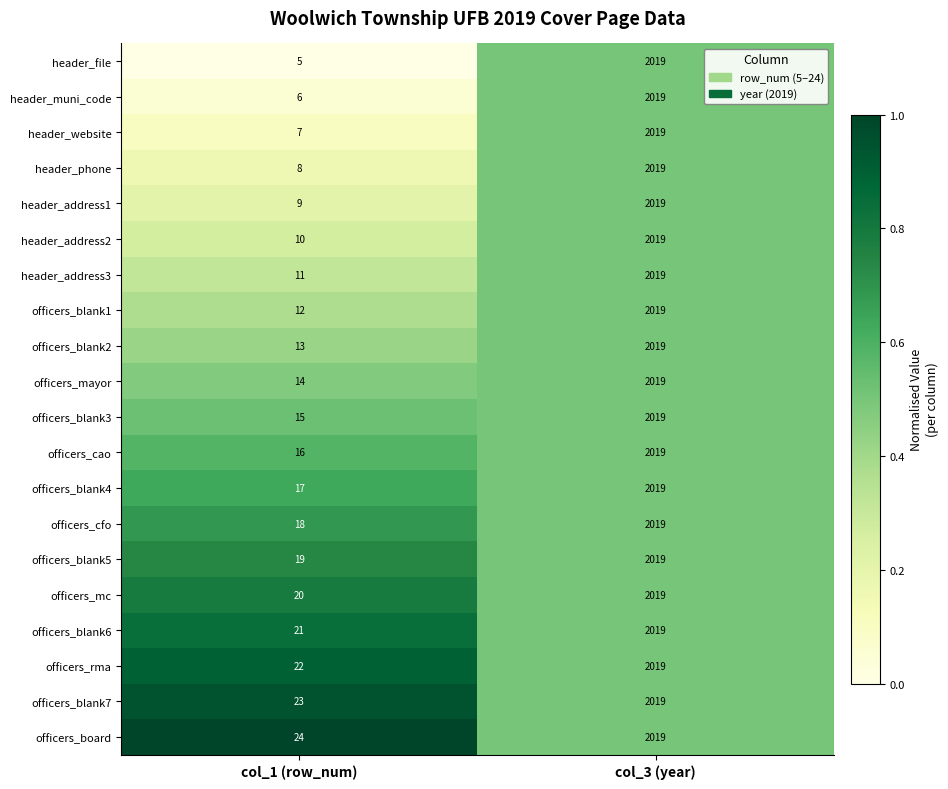

Which label corresponds to the largest value in the chart?

col_3 (year)